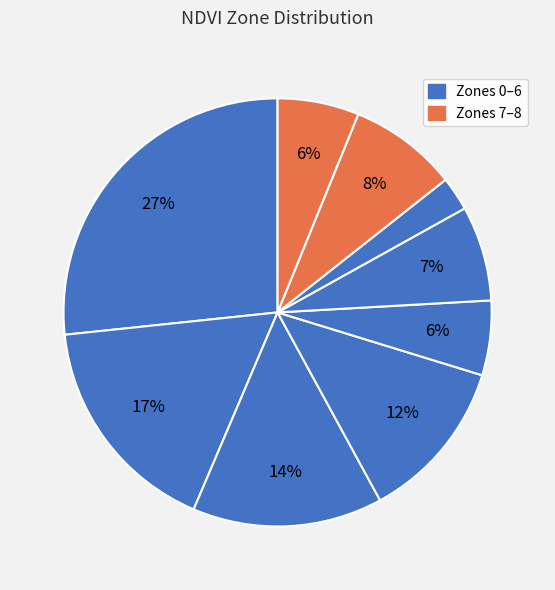

Which category has the biggest portion of the pie?

Zone 0